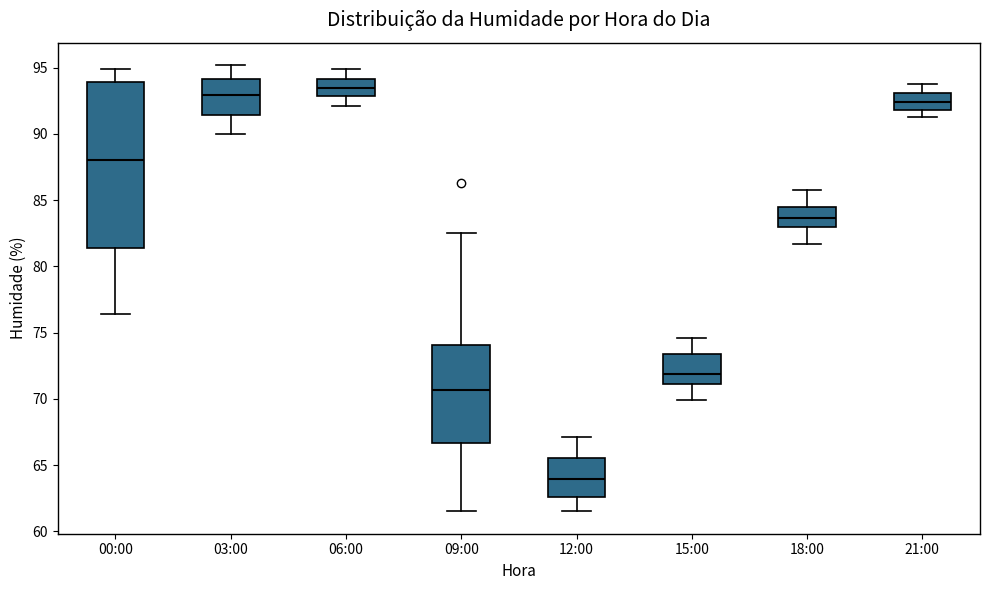

Reading left to right, transcribe this box plot: for each box, give where its median line is, the range the box spans, and where its two whiskers end, as read against the y-axis. The values are not printed on the chart, so give them approximately, as read against the axis.

00:00: median 88.0, box 81.5 to 94.0, whiskers 76.5 to 95.0
03:00: median 93.0, box 91.5 to 94.0, whiskers 90.0 to 95.0
06:00: median 93.5, box 93.0 to 94.0, whiskers 92.0 to 95.0
09:00: median 70.5, box 66.5 to 74.0, whiskers 61.5 to 82.5
12:00: median 64.0, box 62.5 to 65.5, whiskers 61.5 to 67.0
15:00: median 72.0, box 71.0 to 73.5, whiskers 70.0 to 74.5
18:00: median 83.5, box 83.0 to 84.5, whiskers 81.5 to 86.0
21:00: median 92.5, box 92.0 to 93.0, whiskers 91.5 to 94.0